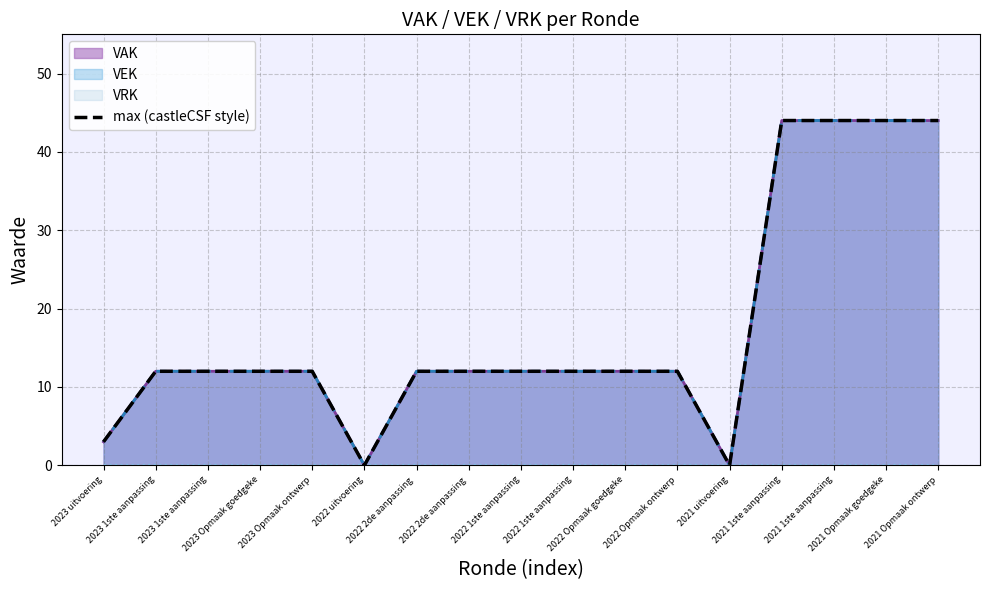

Read the value at 2023 1ste aanpassing, to the nearest 10.

10